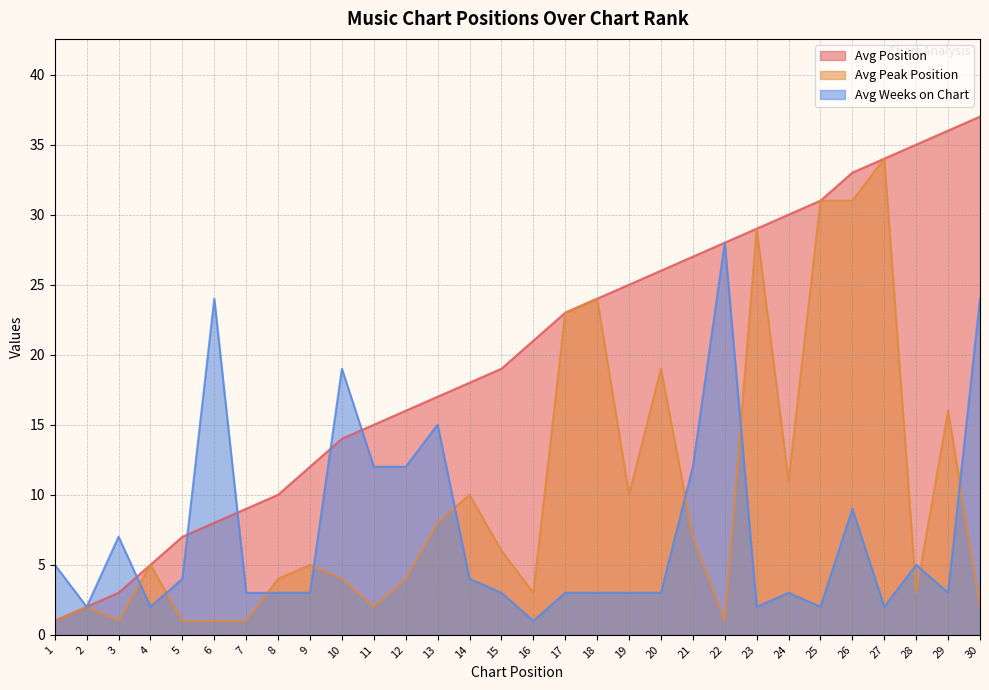

What is the total value across all series at 19?

38